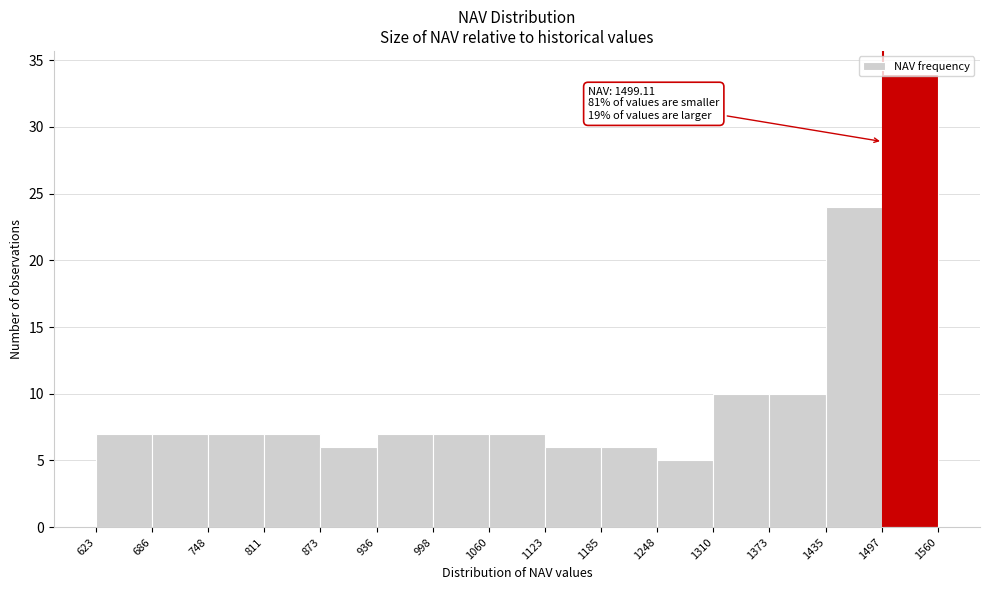

Which range on the x-axis has the tallest bar?

1497 to 1560